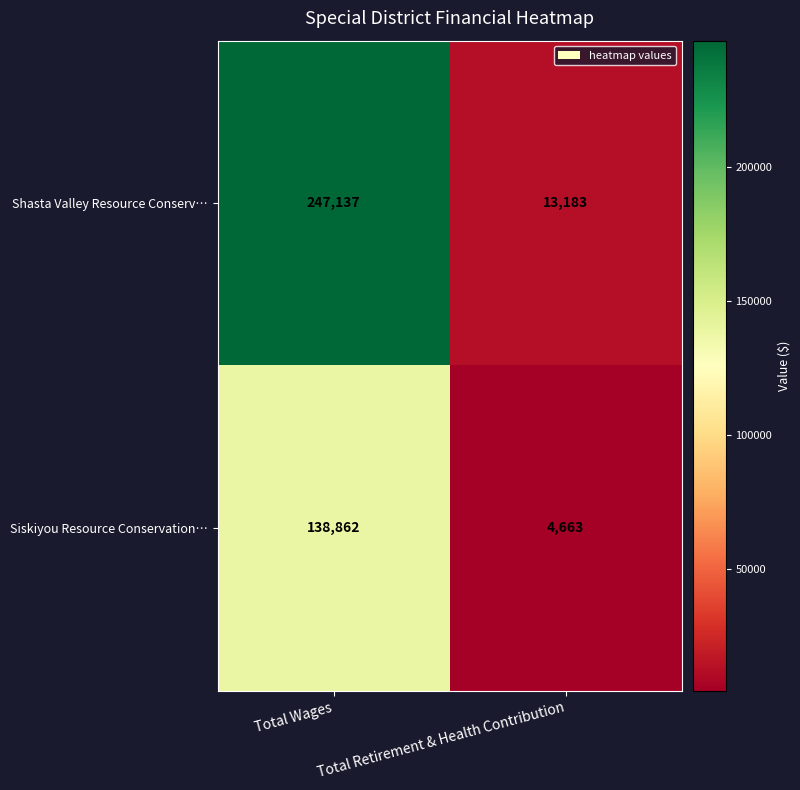

What is the spread (max minus min) of values at Total Retirement & Health Contribution?

8520